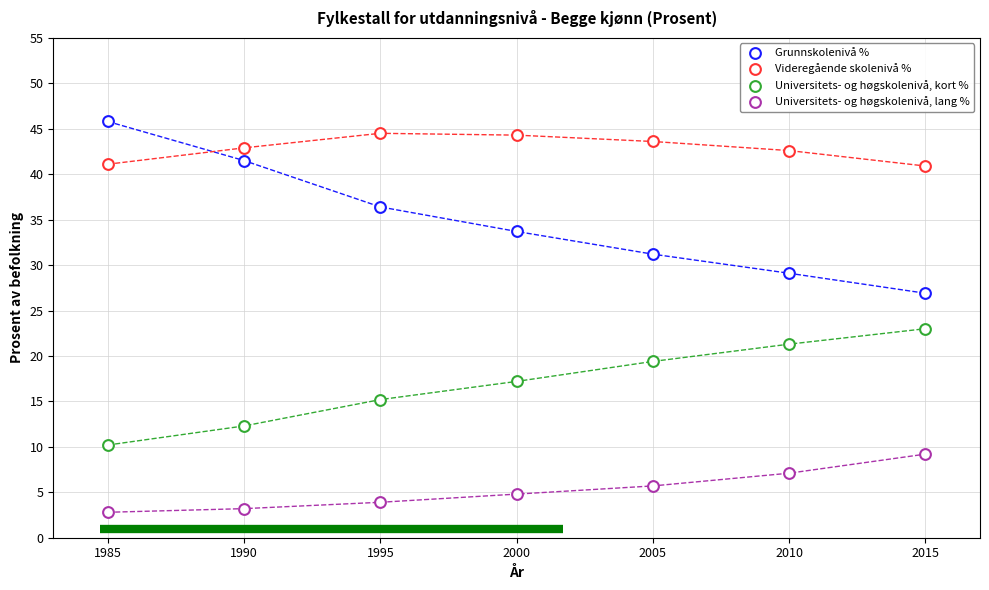

Count the number of points in this scatter plot.

28